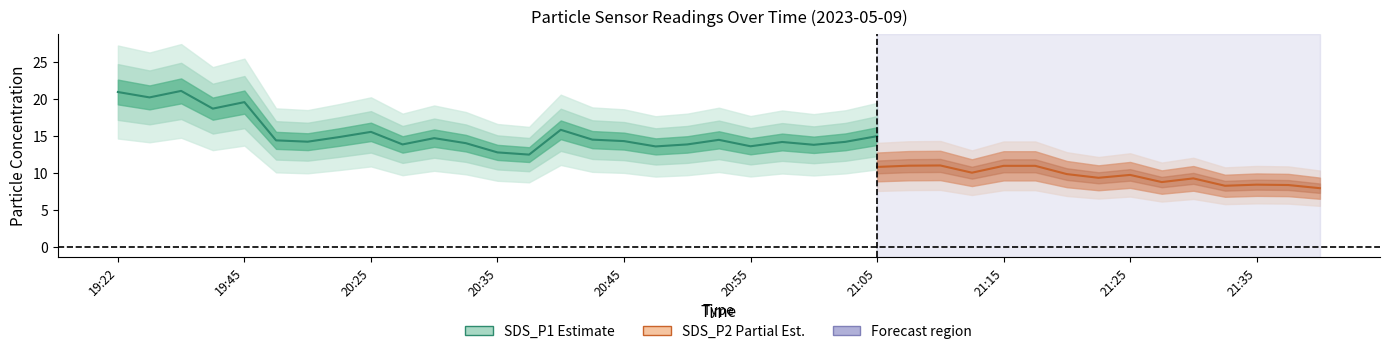

At which label is SDS_P1 closest to 16?

20:40